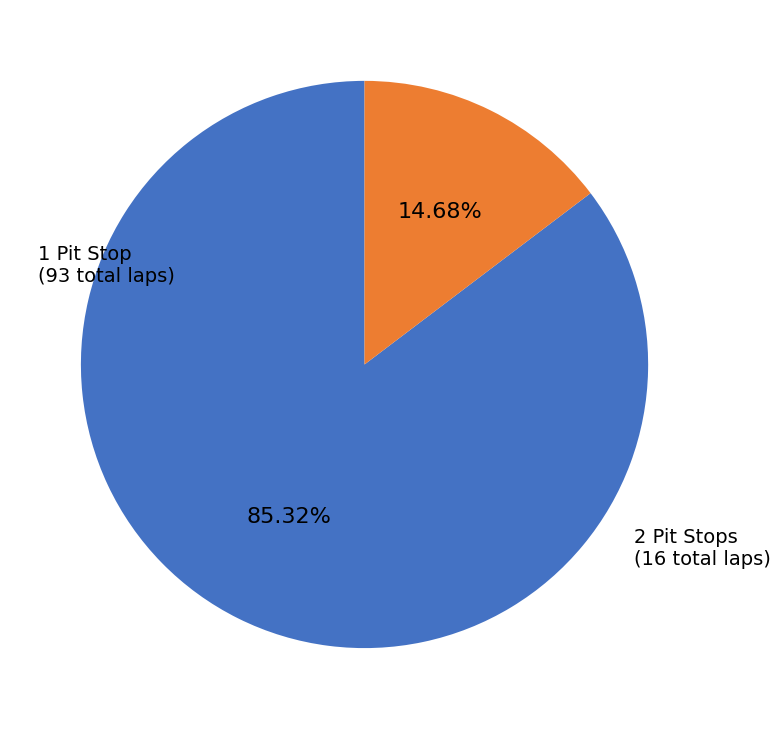

Is the sum of 1 Pit Stop and 2 Pit Stops greater than half?

Yes